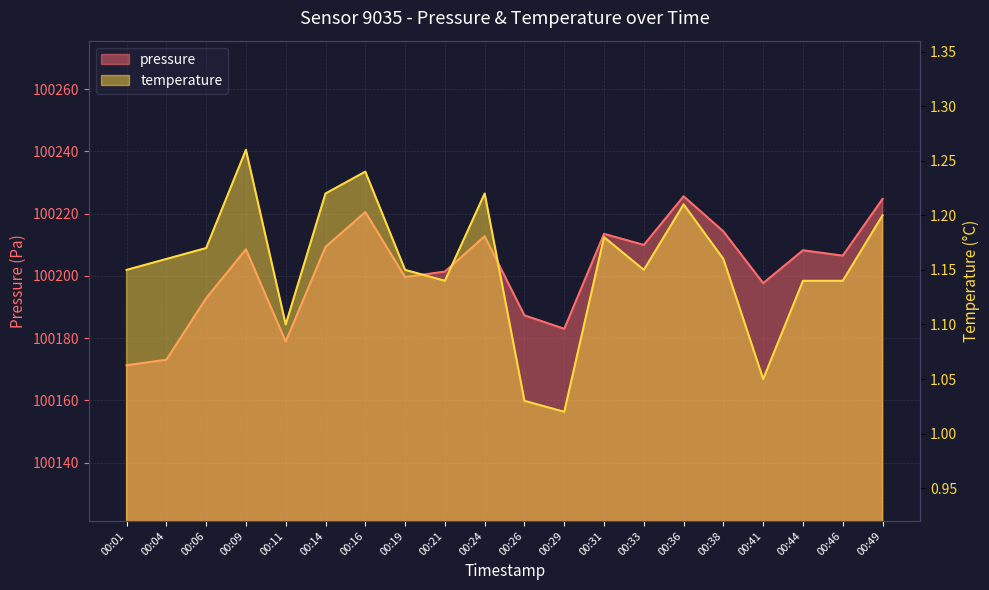

Reading left to right, what are all the values shown in this chart?

pressure: 100171.2	100173.0	100192.8	100208.5	100178.9	100209.3	100220.5	100199.6	100201.3	100212.7	100187.3	100183.0	100213.5	100209.9	100225.5	100214.2	100197.6	100208.2	100206.5	100224.7
temperature: 1.1	1.2	1.2	1.3	1.1	1.2	1.2	1.1	1.1	1.2	1.0	1.0	1.2	1.1	1.2	1.2	1.1	1.1	1.1	1.2